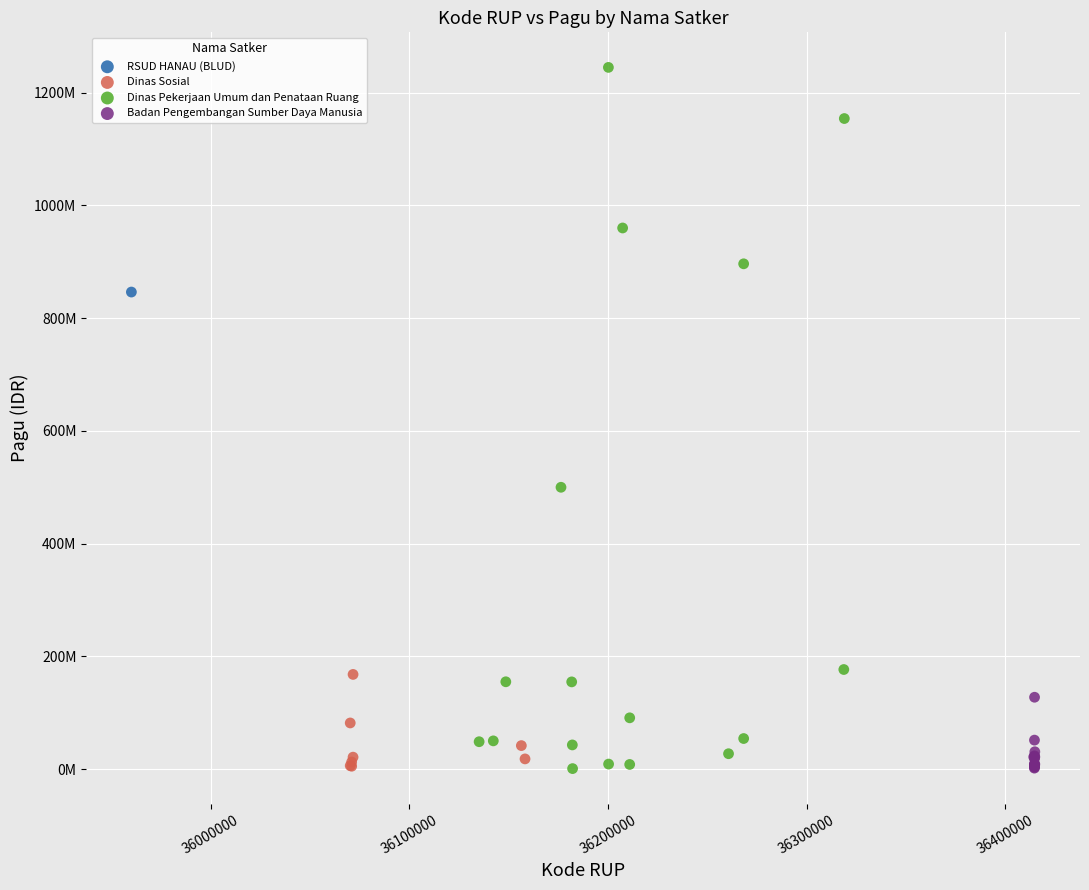

What are all the series names shown in the legend?

RSUD HANAU (BLUD), Dinas Sosial, Dinas Pekerjaan Umum dan Penataan Ruang, Badan Pengembangan Sumber Daya Manusia